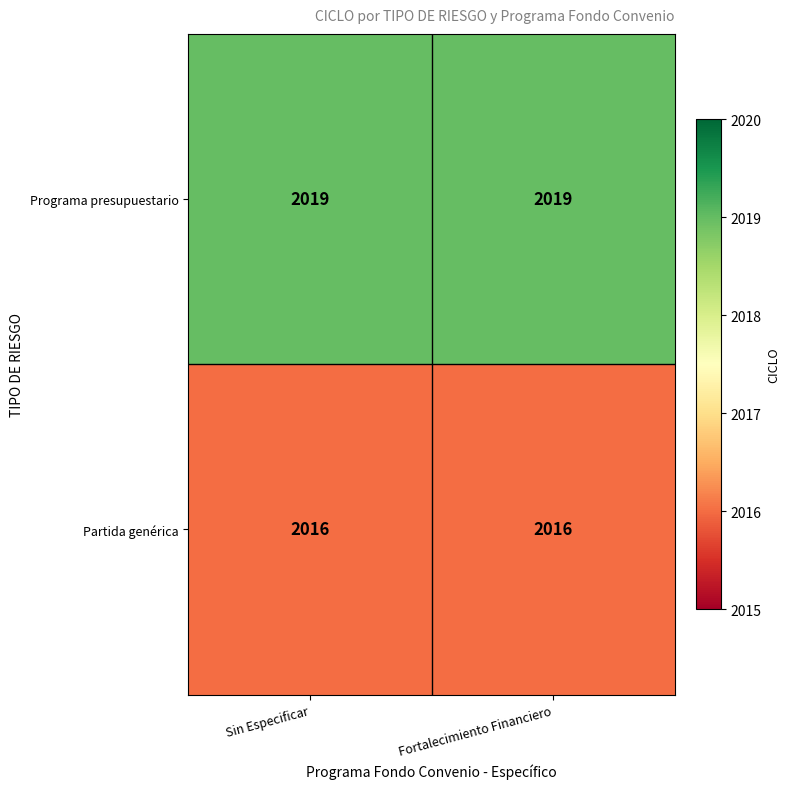

What is the greatest value displayed?

2019